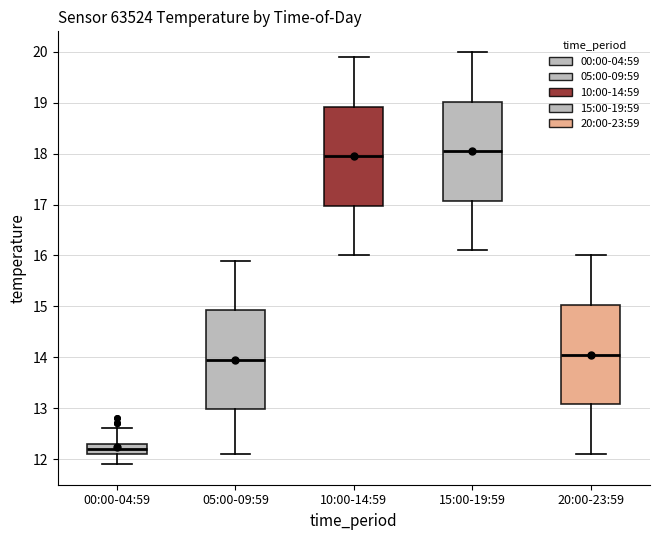

Reading left to right, transcribe this box plot: for each box, give where its median line is, the range the box spans, and where its two whiskers end, as read against the y-axis. The values are not printed on the chart, so give them approximately, as read against the axis.

00:00-04:59: median 12.2, box 12.1 to 12.3, whiskers 11.9 to 12.6
05:00-09:59: median 14.0, box 13.0 to 14.9, whiskers 12.1 to 15.9
10:00-14:59: median 18.0, box 17.0 to 18.9, whiskers 16.0 to 19.9
15:00-19:59: median 18.1, box 17.1 to 19.0, whiskers 16.1 to 20.0
20:00-23:59: median 14.1, box 13.1 to 15.0, whiskers 12.1 to 16.0